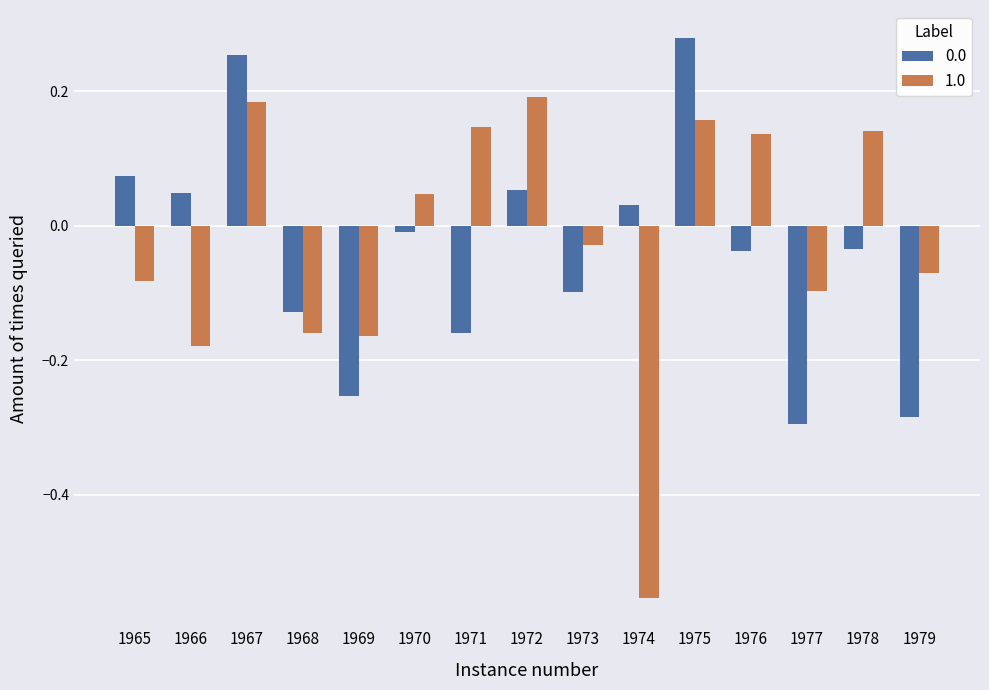

Which series has the largest range (max minus min)?

1.0